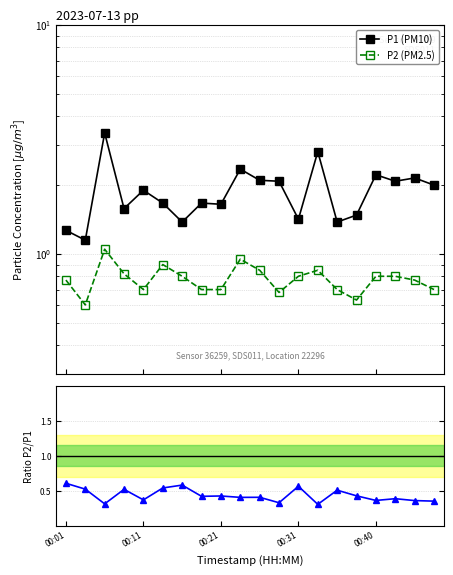

Rank the series by their maximum value, from highest to lowest.

P1 (PM10), P2 (PM2.5), P2/P1 ratio